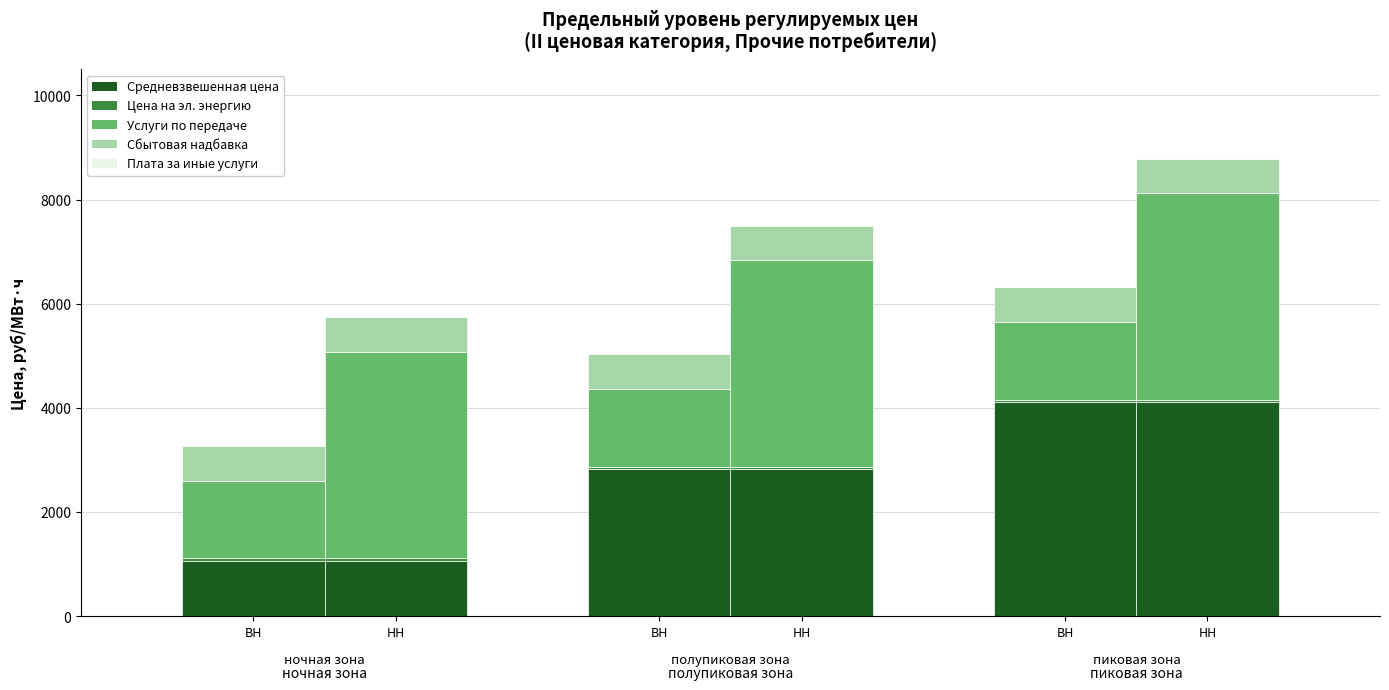

What is the label of the 1st bar from the left?

ВН